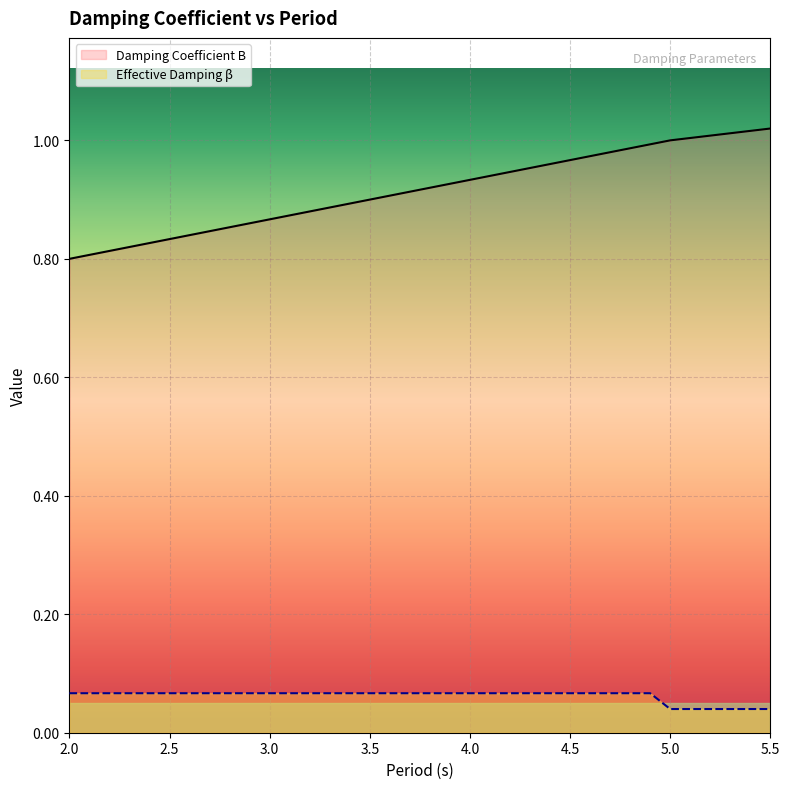

Is it true that Damping Coefficient B equals 0.8 at 2.1?

True